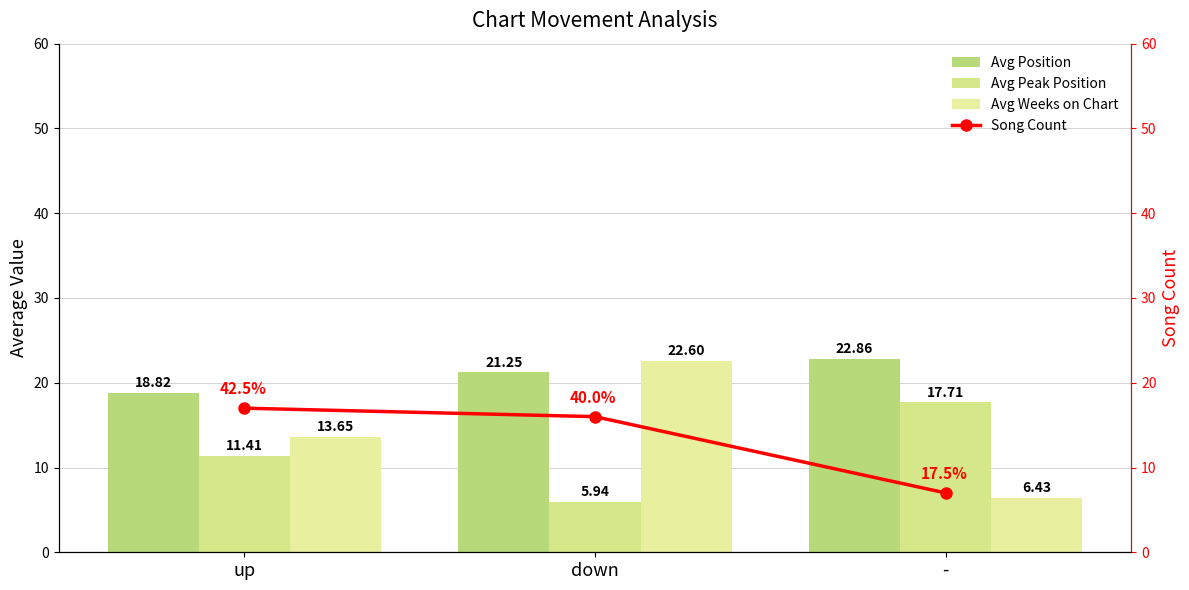

What is the difference between the Avg Weeks on Chart values at down and up?

9.0